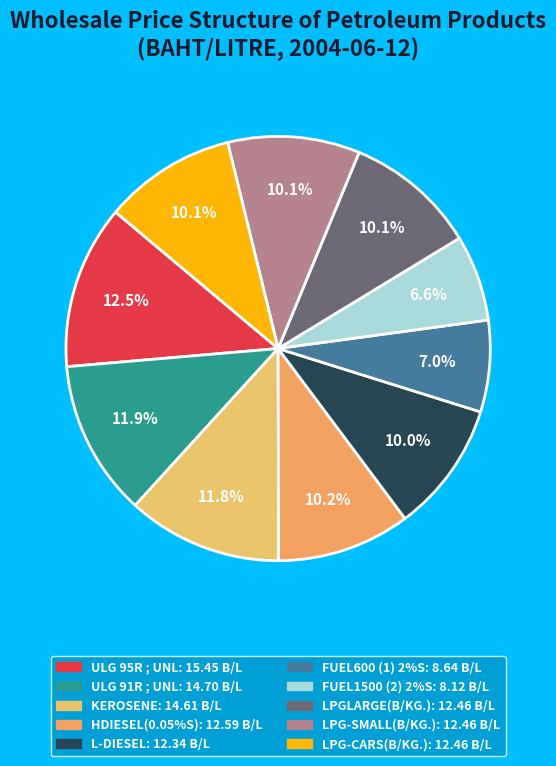

What percentage is the KEROSENE slice, to the nearest percent?

12%